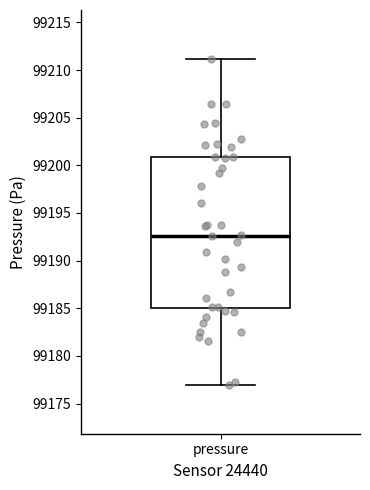

Transcribe this box plot: give where the median line is, the range the box spans, and where the two whiskers end, as read against the y-axis. The values are not printed on the chart, so give them approximately, as read against the axis.

median 99192.5, box 99185.0 to 99201.0, whiskers 99177.0 to 99211.0